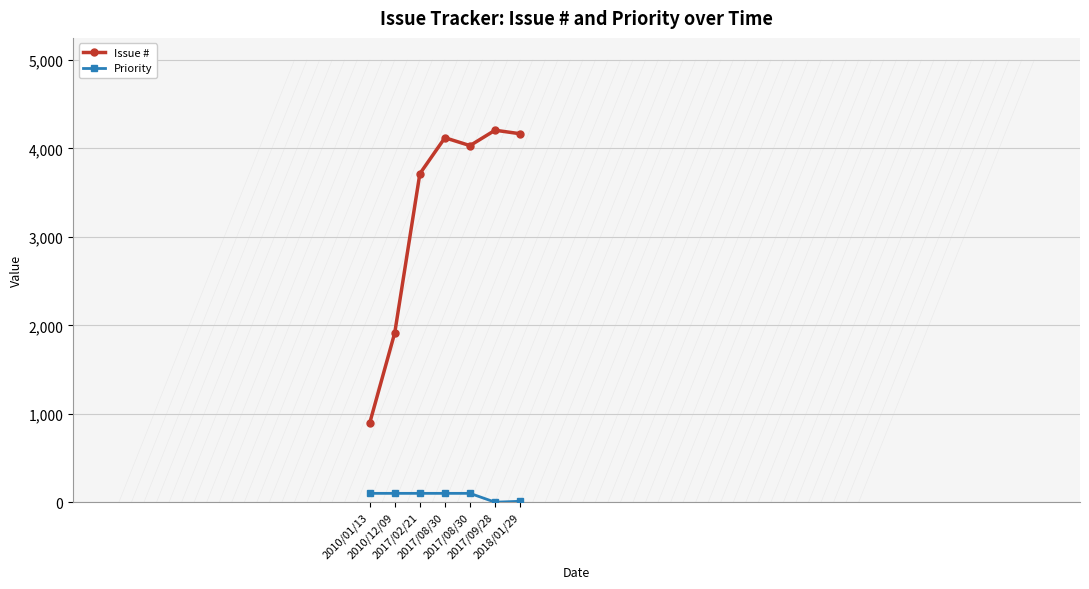

How many lines are shown in the chart?

2